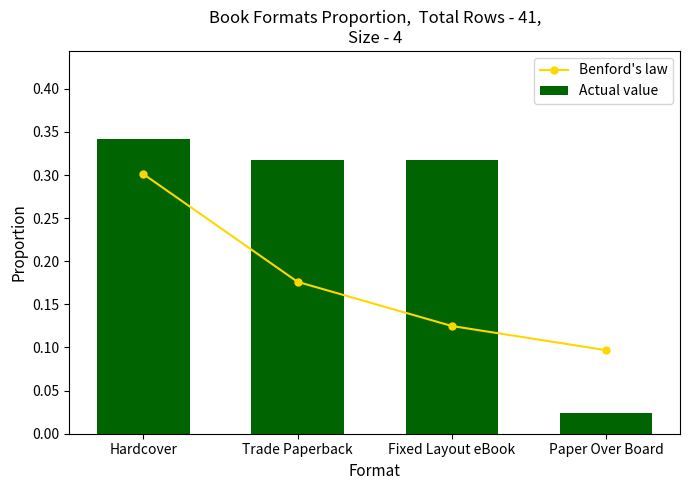

Which series has the largest total across all categories?

Actual value